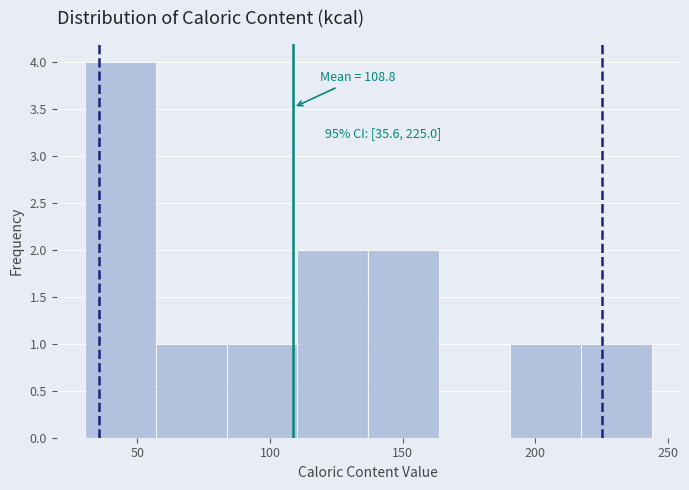

Which range on the x-axis has the tallest bar?

30 to 55